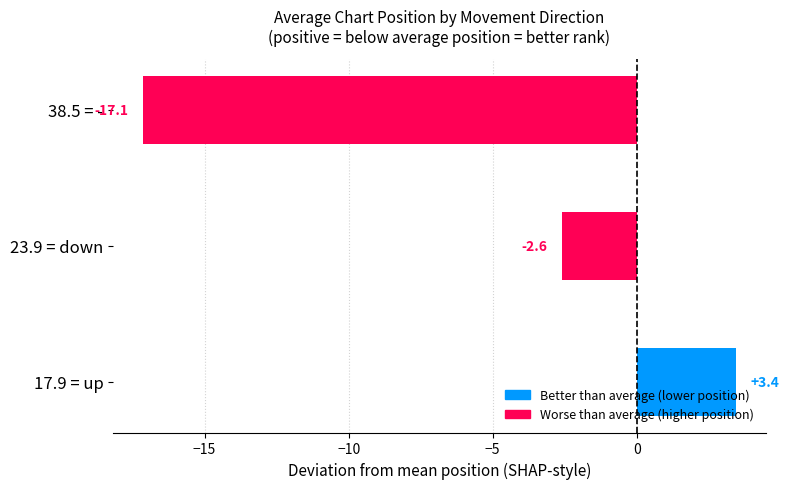

True or false: the data shows 2.1 at 17.9 = up.

False